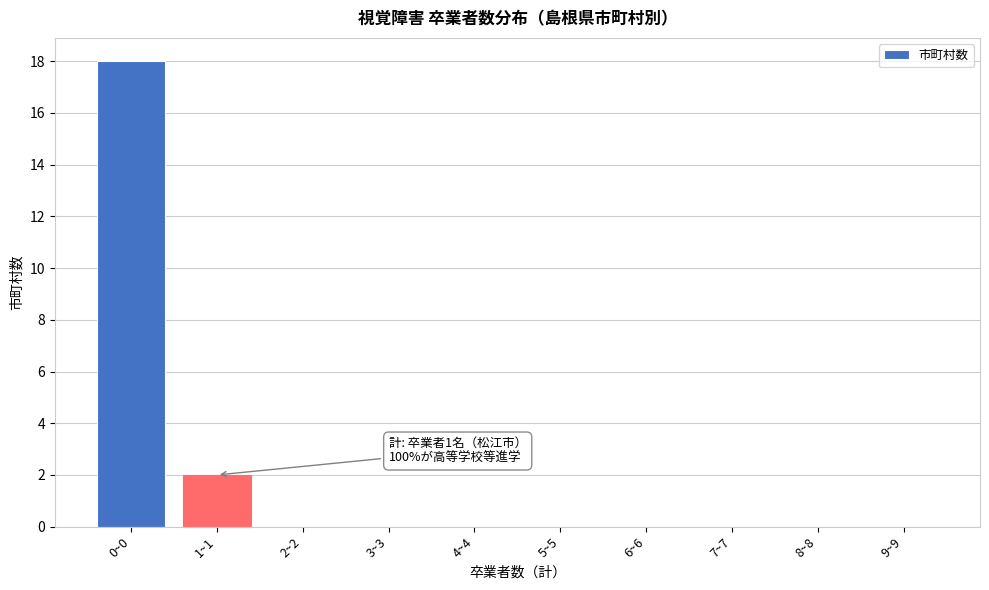

Reading left to right, extract all data points from this chart.

0~0=18	1~1=2	2~2=0	3~3=0	4~4=0	5~5=0	6~6=0	7~7=0	8~8=0	9~9=0